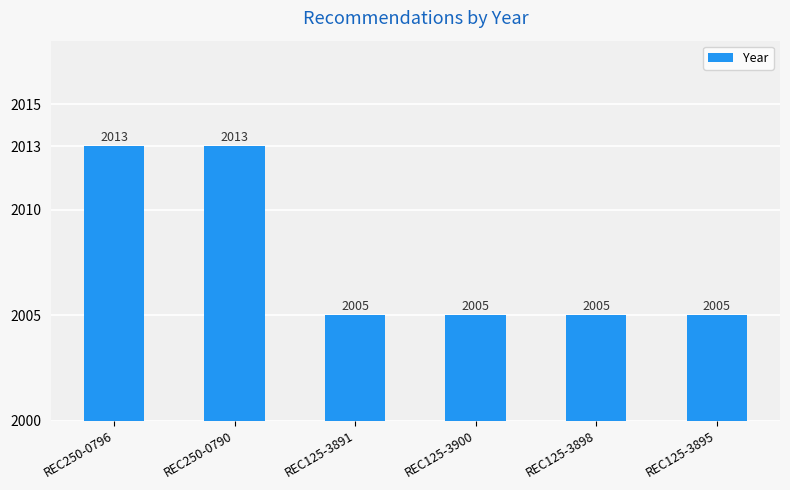

What is the greatest value displayed?

2013